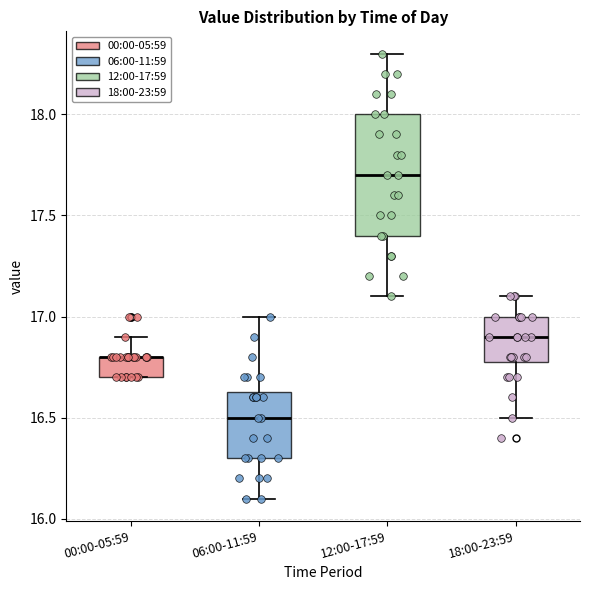

Reading left to right, read every box against the y-axis: the position of its median line, the range the box covers, and the ends of its whiskers. The values are not printed on the chart, so give them approximately, as read against the axis.

00:00-05:59: median 16.80 (drawn on the box's upper edge), box 16.70 to 16.80, whiskers 16.70 to 16.90
06:00-11:59: median 16.50, box 16.30 to 16.65, whiskers 16.10 to 17.00
12:00-17:59: median 17.70, box 17.40 to 18.00, whiskers 17.10 to 18.30
18:00-23:59: median 16.90, box 16.80 to 17.00, whiskers 16.50 to 17.10